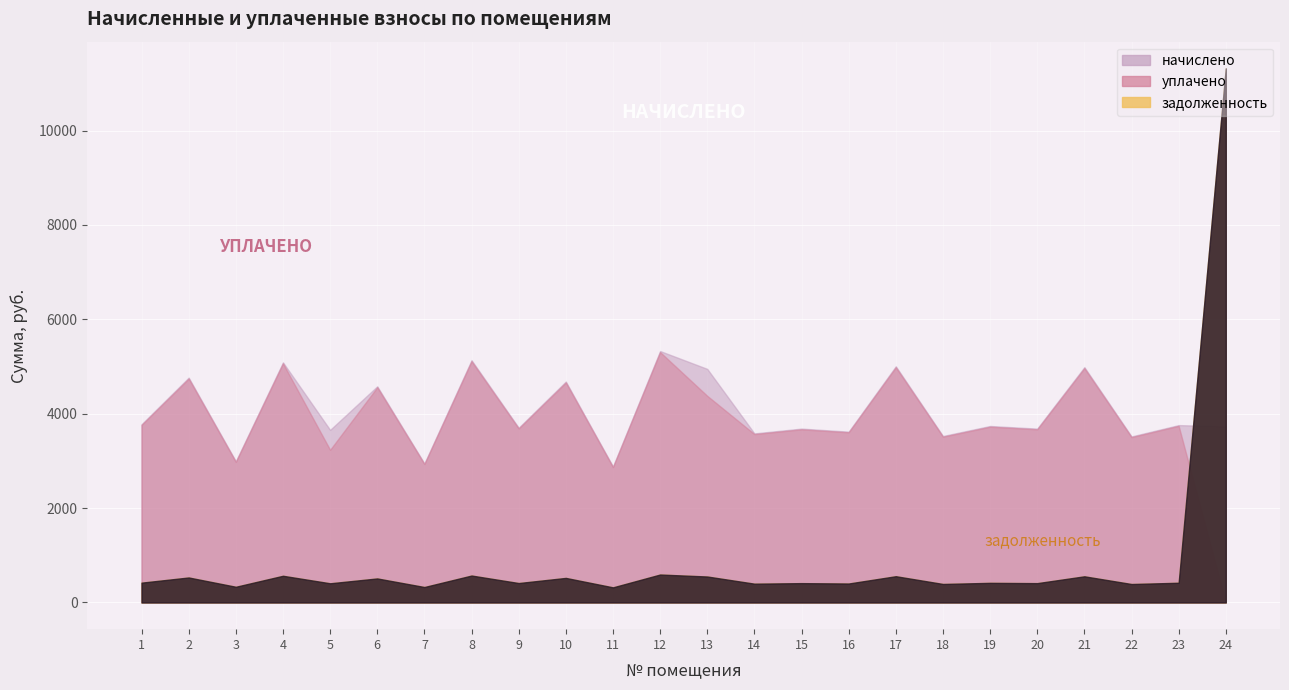

True or false: уплачено and задолженность intersect in this chart.

True